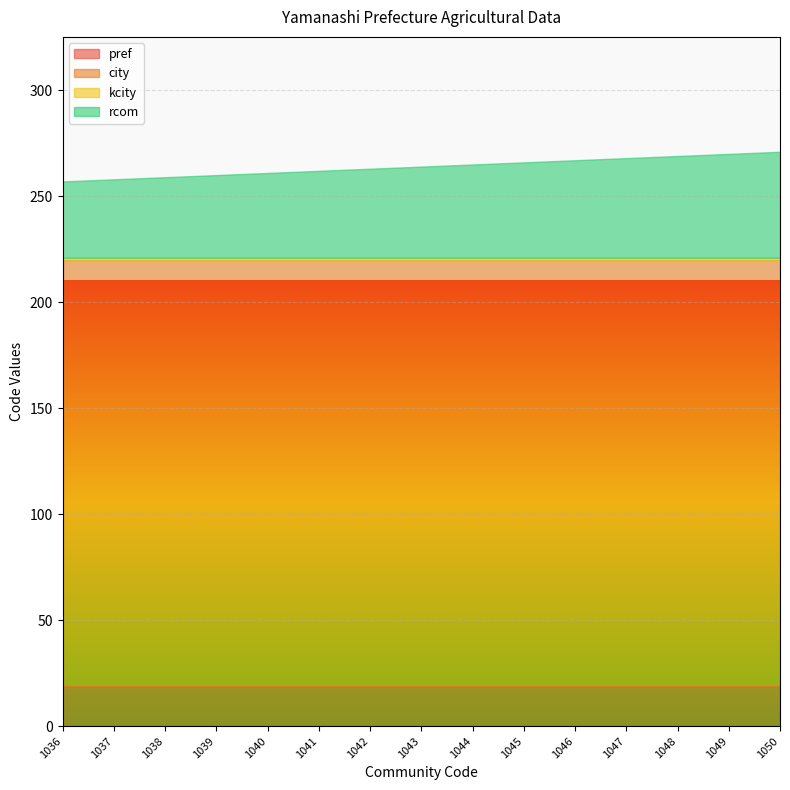

What is the total value across all series at 1920101039?

260